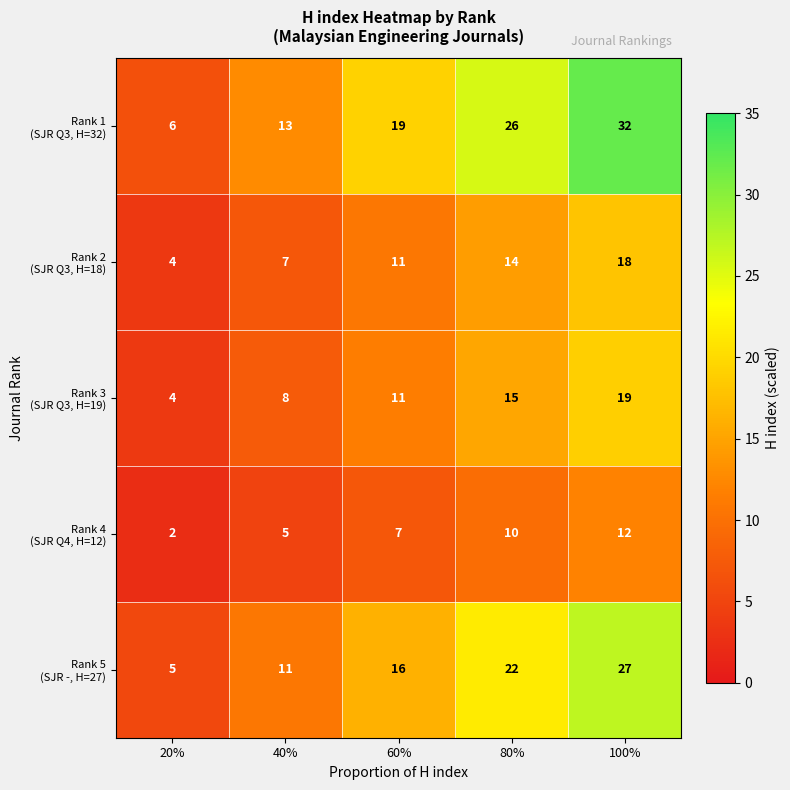

What is the spread (max minus min) of values at 100%?

20